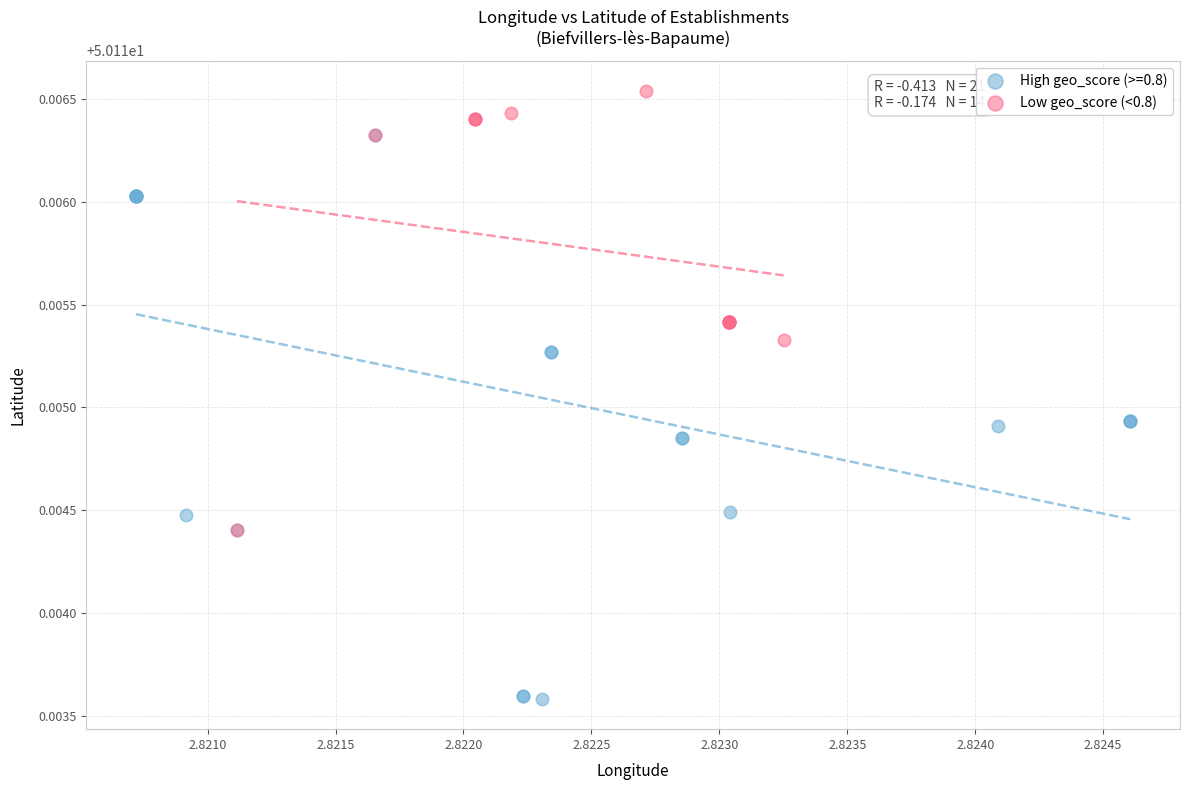

Which series has the widest spread of Y values?

High geo_score (>=0.8)